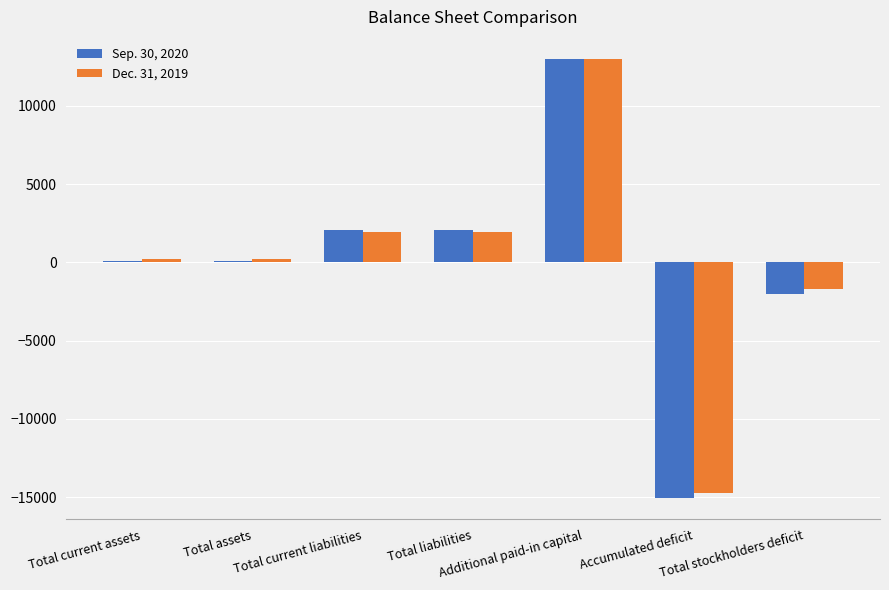

Which series has the largest range (max minus min)?

Sep. 30, 2020